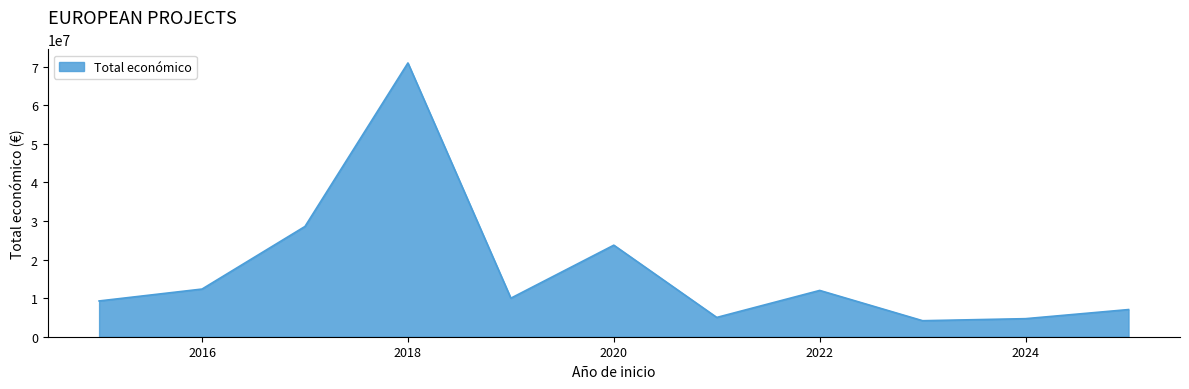

What is the average value?

17068549